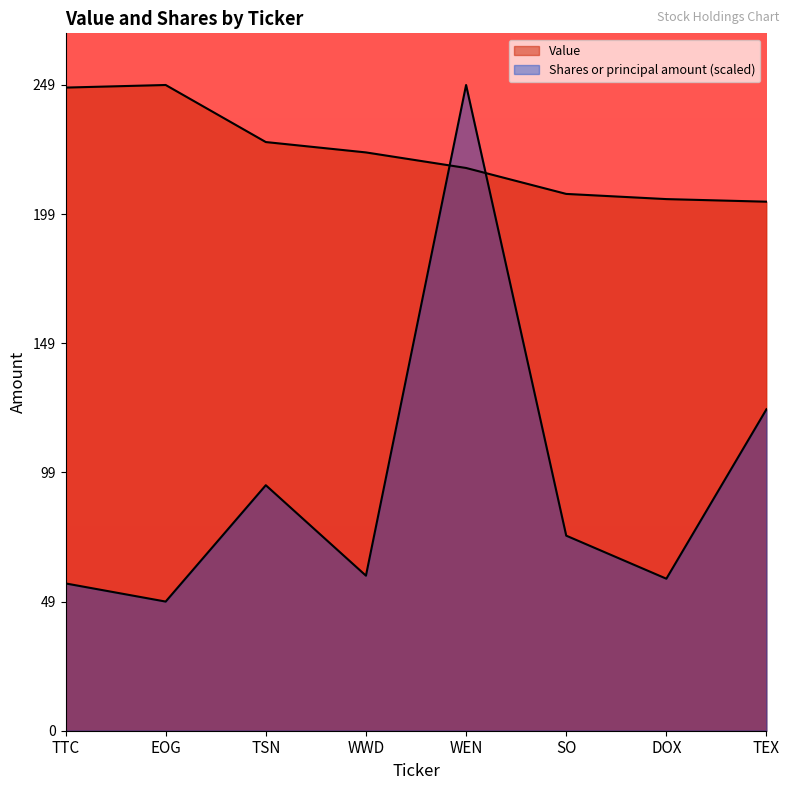

List the series in order of their peak value, lowest first.

Value, Shares or principal amount